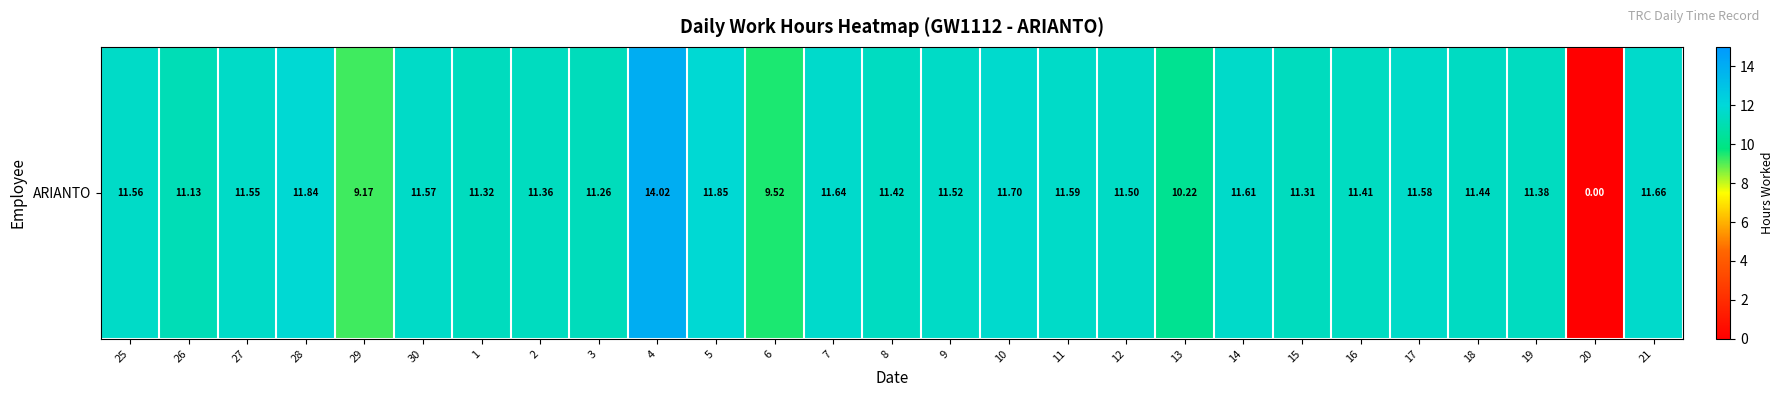

How many data points are less than 11?

4